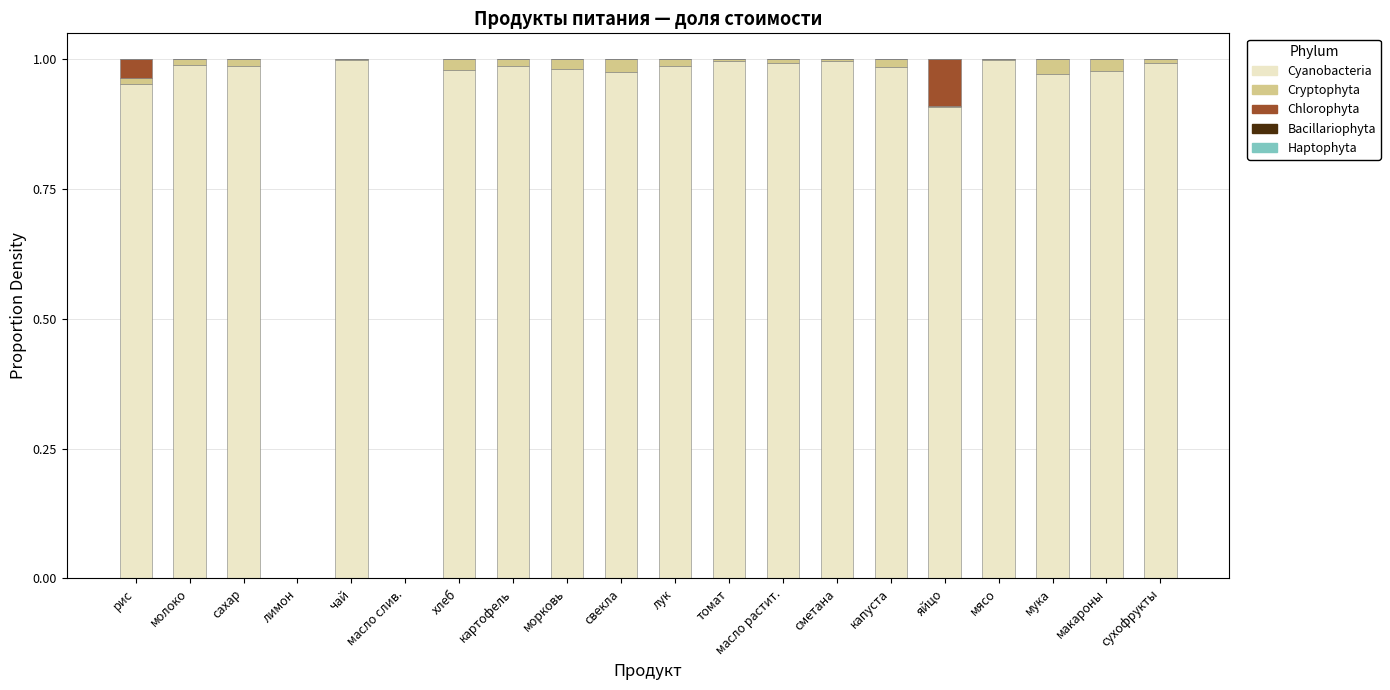

Is it true that Cyanobacteria equals 1.0 at сухофрукты?

True